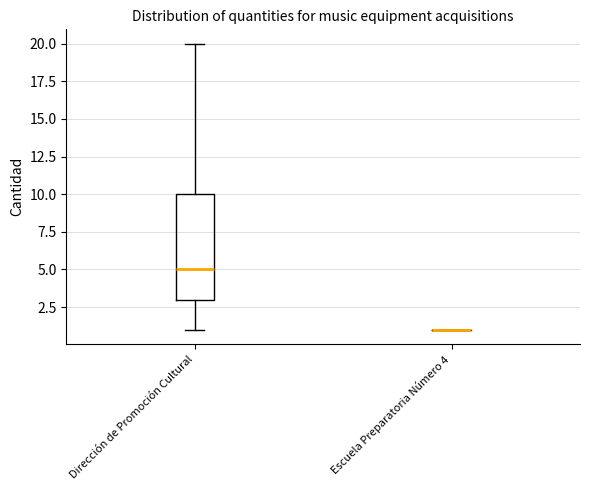

Reading left to right, transcribe this box plot: for each box, give where its median line is, the range the box spans, and where its two whiskers end, as read against the y-axis. The values are not printed on the chart, so give them approximately, as read against the axis.

Dirección de Promoción Cultural: median 5, box 3 to 10, whiskers 1 to 20
Escuela Preparatoria Número 4: box collapsed to a line at 1, whiskers 1 to 1